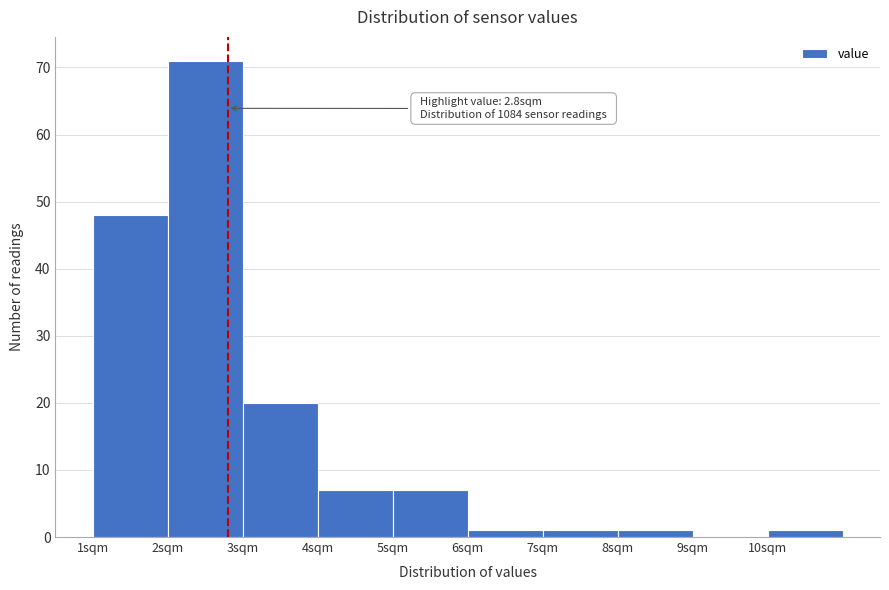

Over which range of the x-axis is the bar tallest?

2 to 3